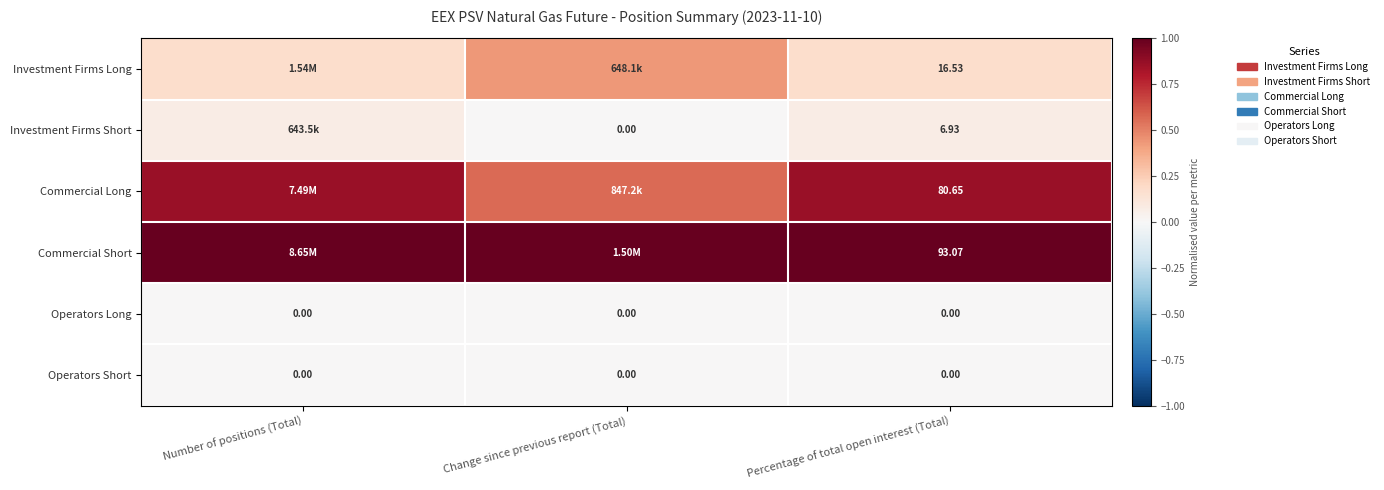

What is the spread (max minus min) of values at Change since previous report (Total)?

1.0